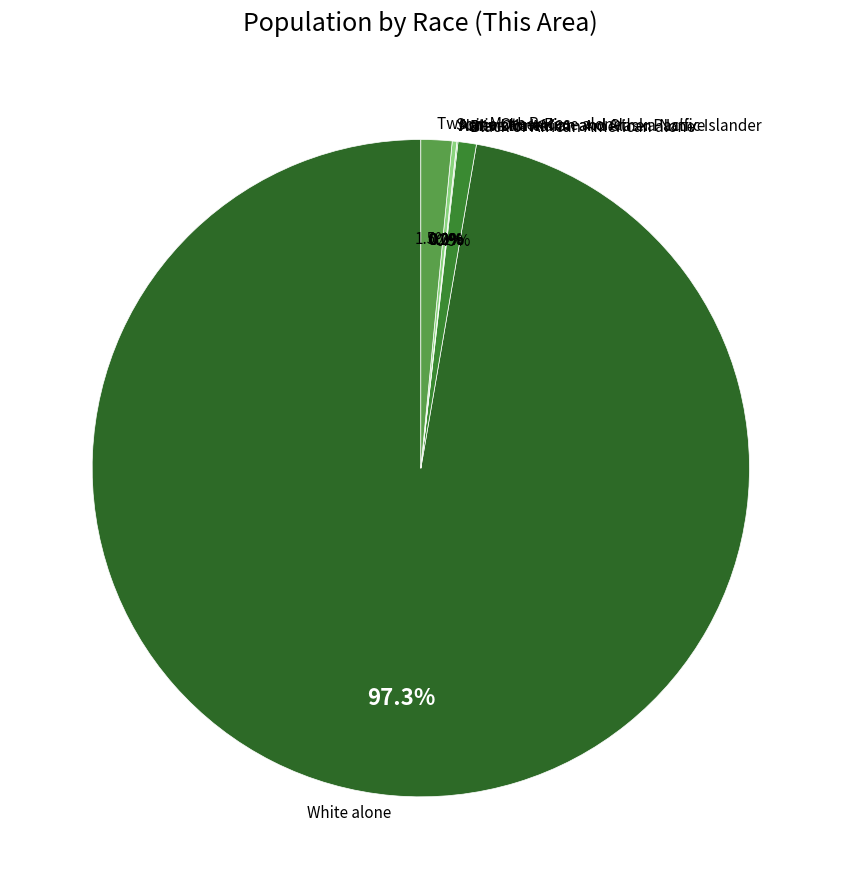

Which category has the smallest portion of the pie?

Asian alone